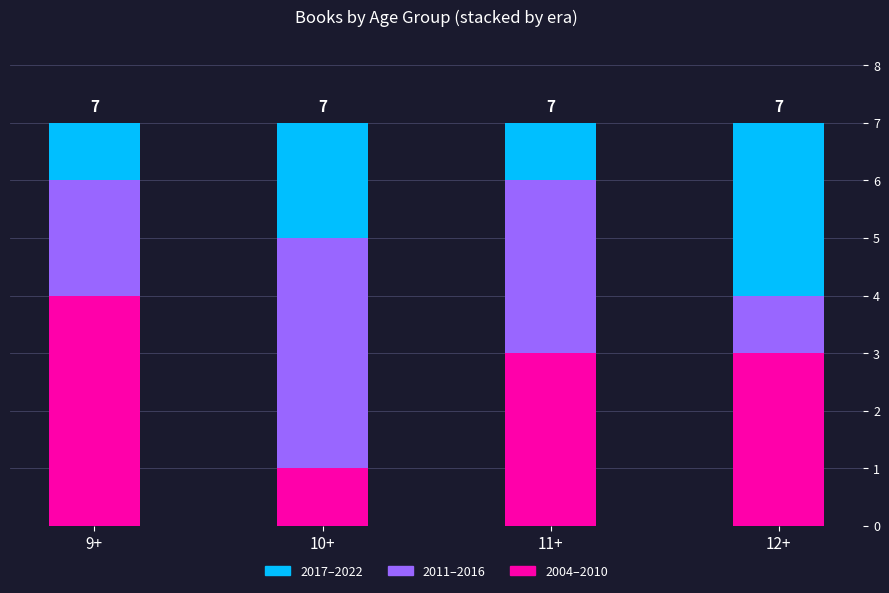

What is the total value across all series at 11+?

7